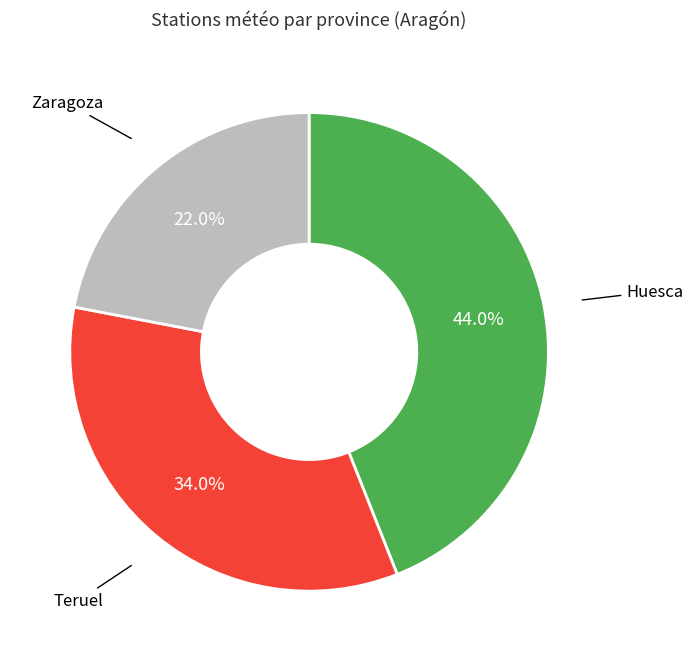

How many segments does this pie chart have?

3